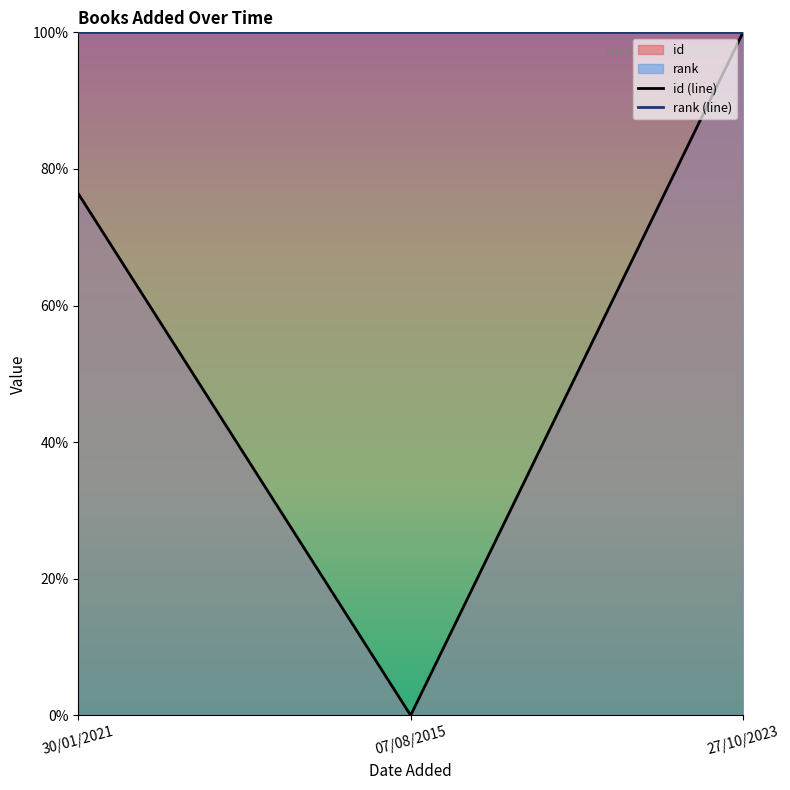

What is the total value across all series at 30/01/2021?

1.8